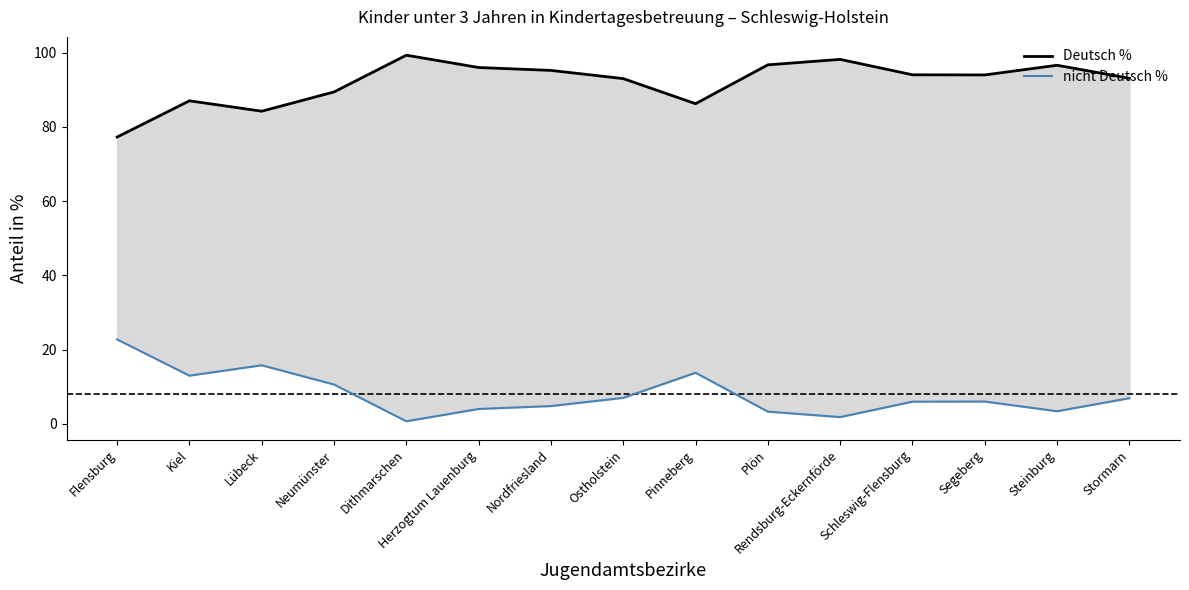

Which series has the largest total across all categories?

Deutsch %